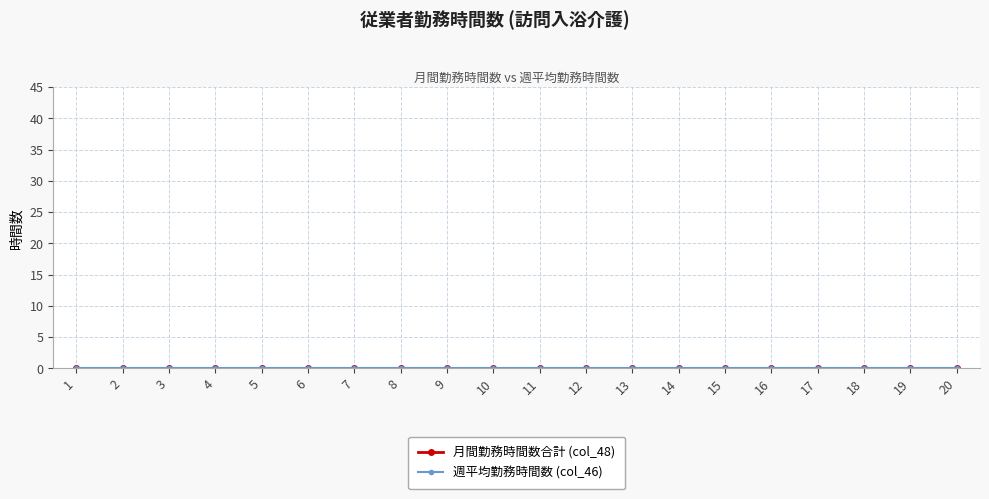

At which category is the sum across all series the highest?

20